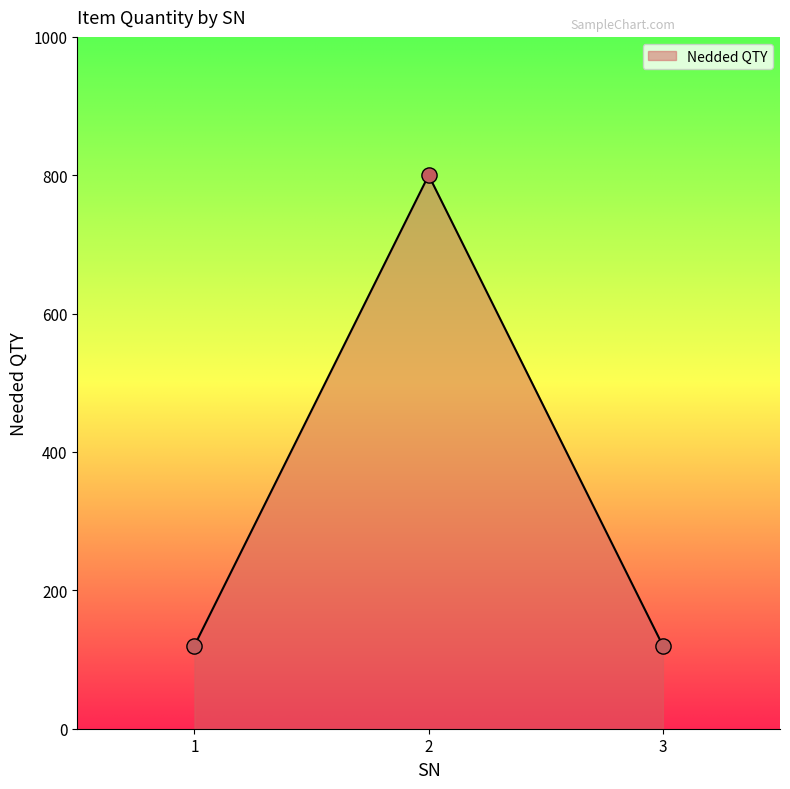

What is the change in value from 2 to 3?

-680